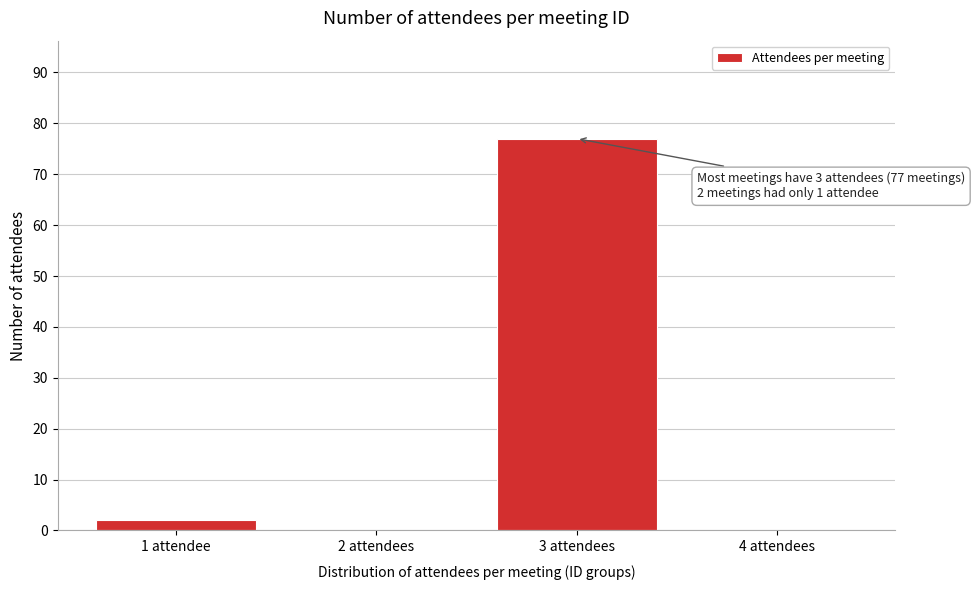

Reading right to left, what are all the values shown in this chart?

4 attendees=0	3 attendees=77	2 attendees=0	1 attendee=2